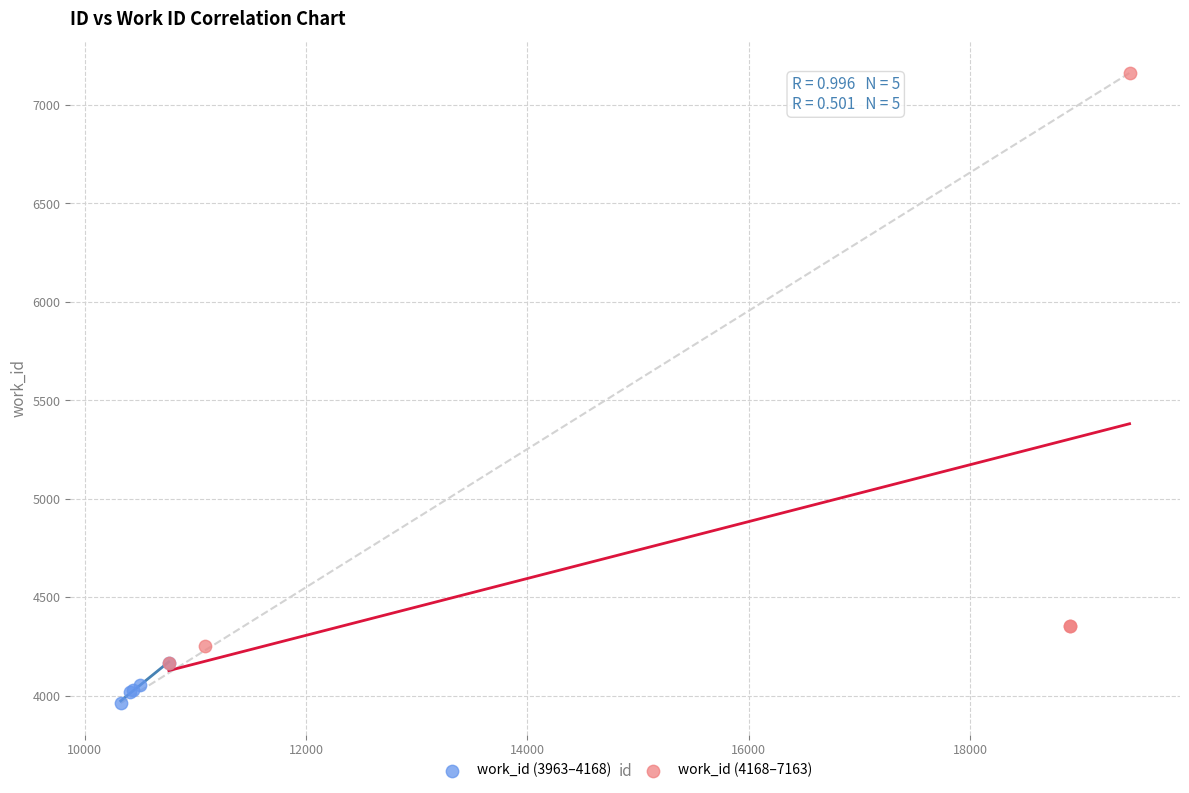

Which series contains the highest Y value?

work_id (4168–7163)